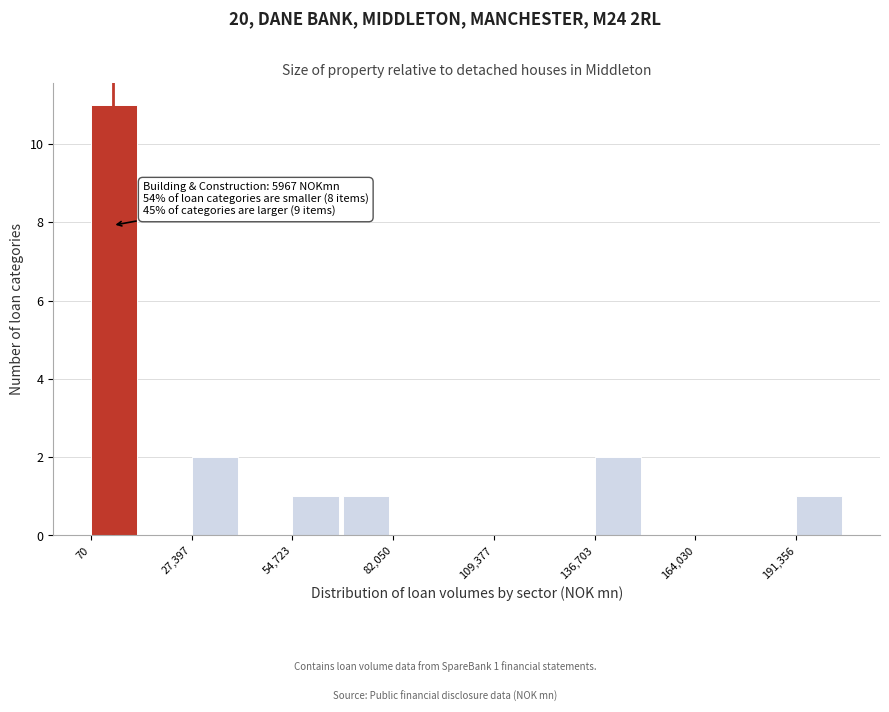

Around what value on the x-axis is the tallest bar? Give the approximate position of its centre, as read against the axis.

5000